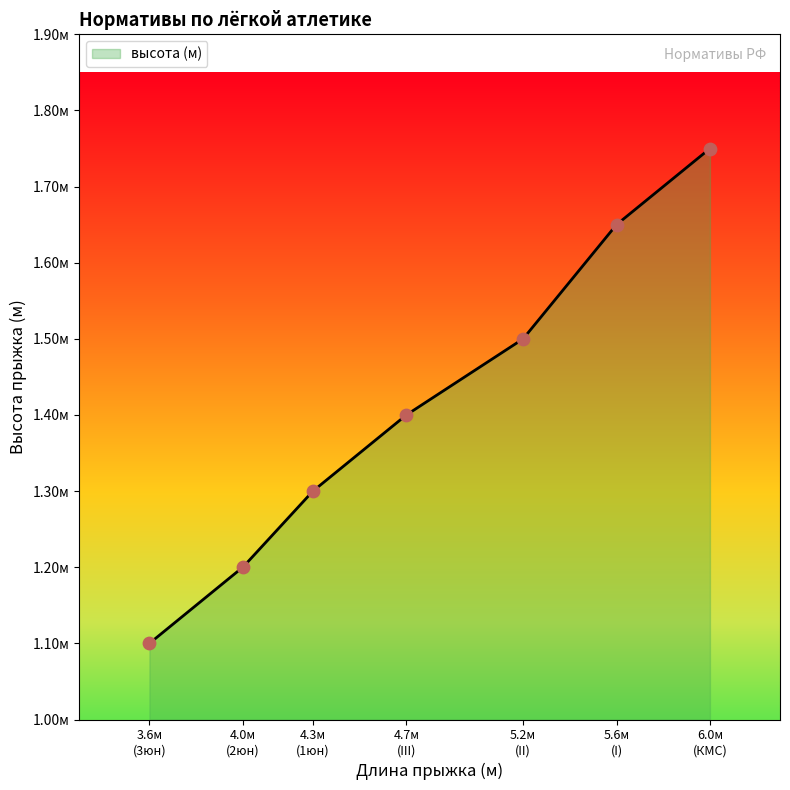

Approximately how many times larger is the value at 4.3м (1юн) compared to 4.7м (III)?

0.9